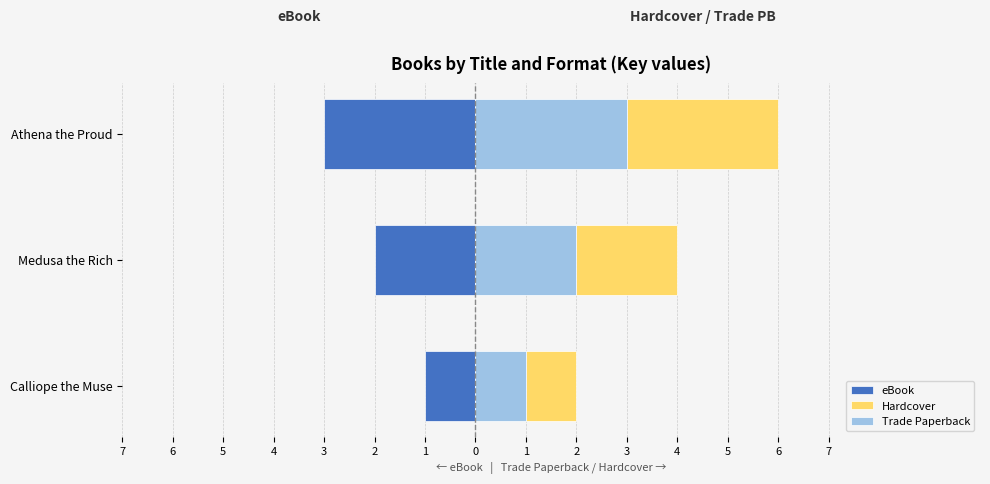

What is the value of the Hardcover bar at the 3rd from the left?

3